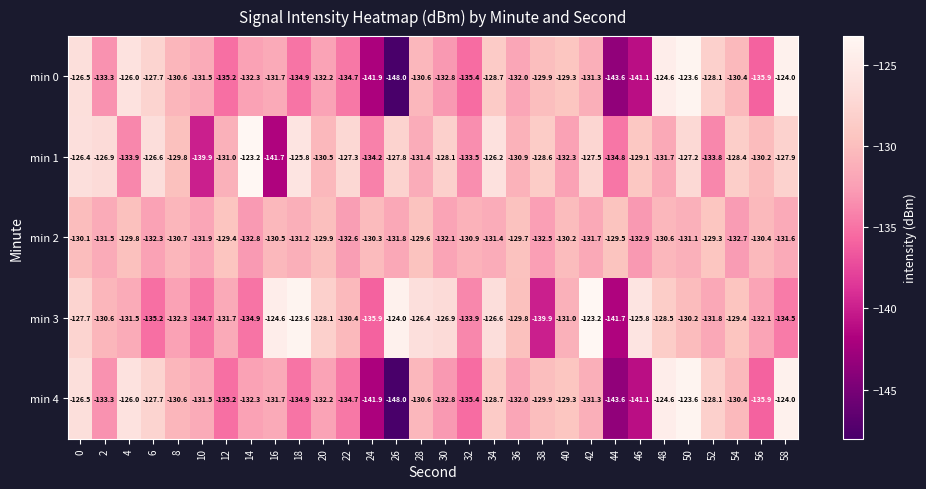

What is the spread (max minus min) of values at 8?

2.5